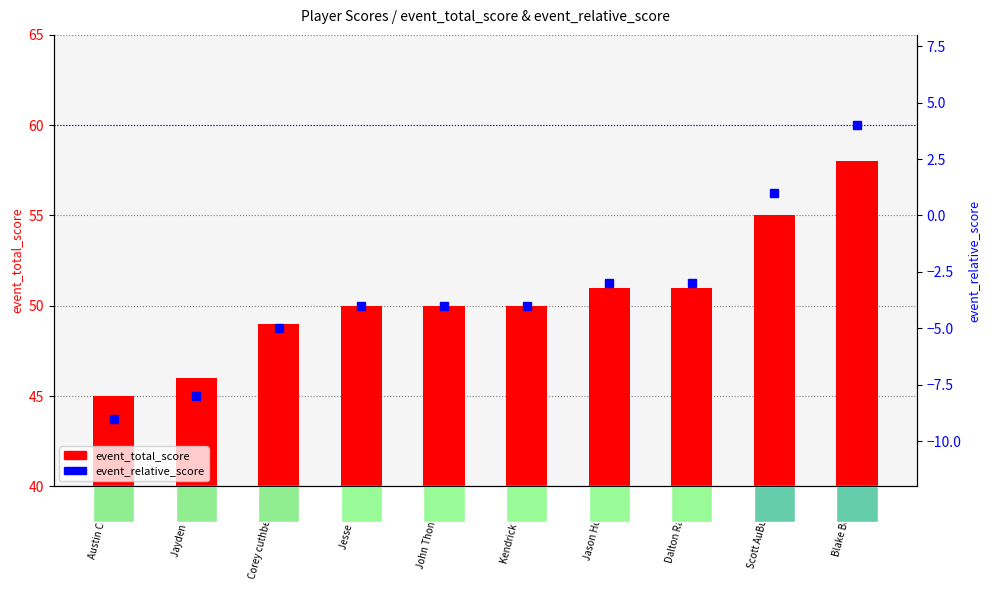

What position from the right is Kendrick Yoder?

5